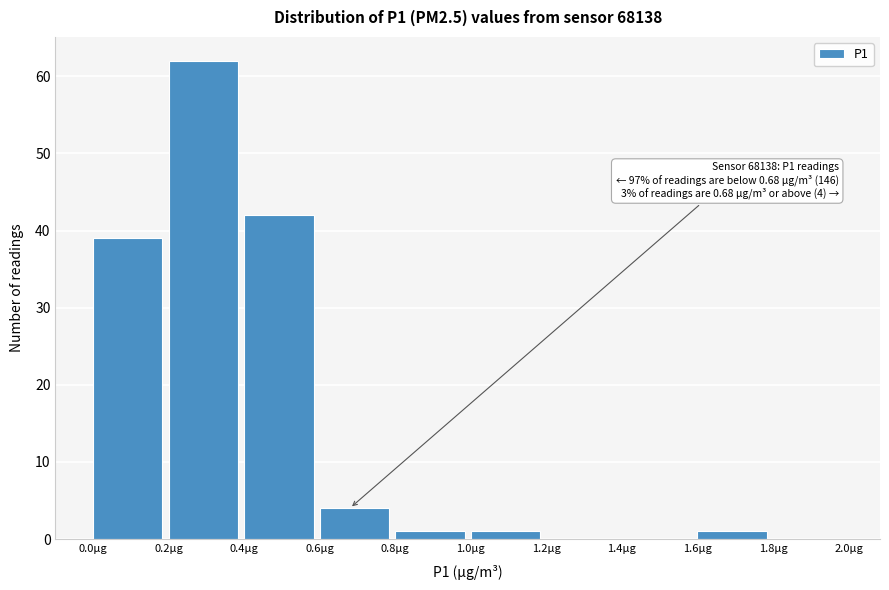

Which range on the x-axis has the tallest bar?

0.2 to 0.4